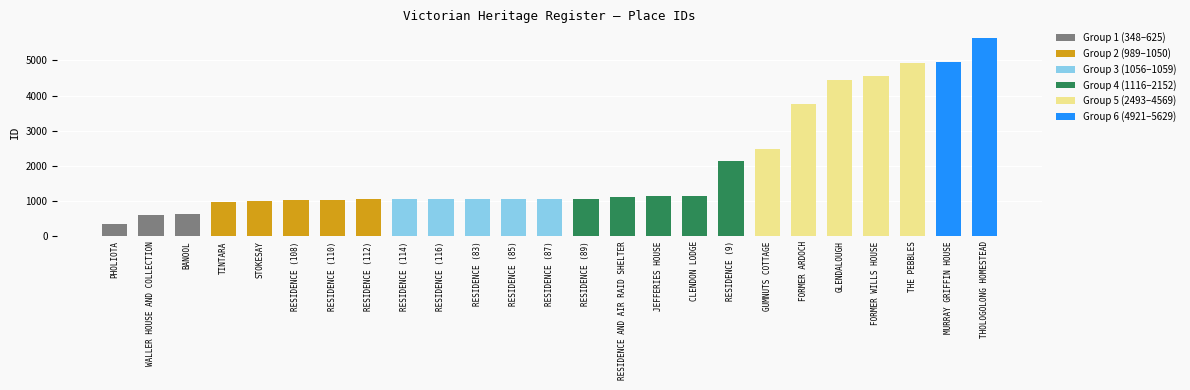

What is the sum of all values?

49375